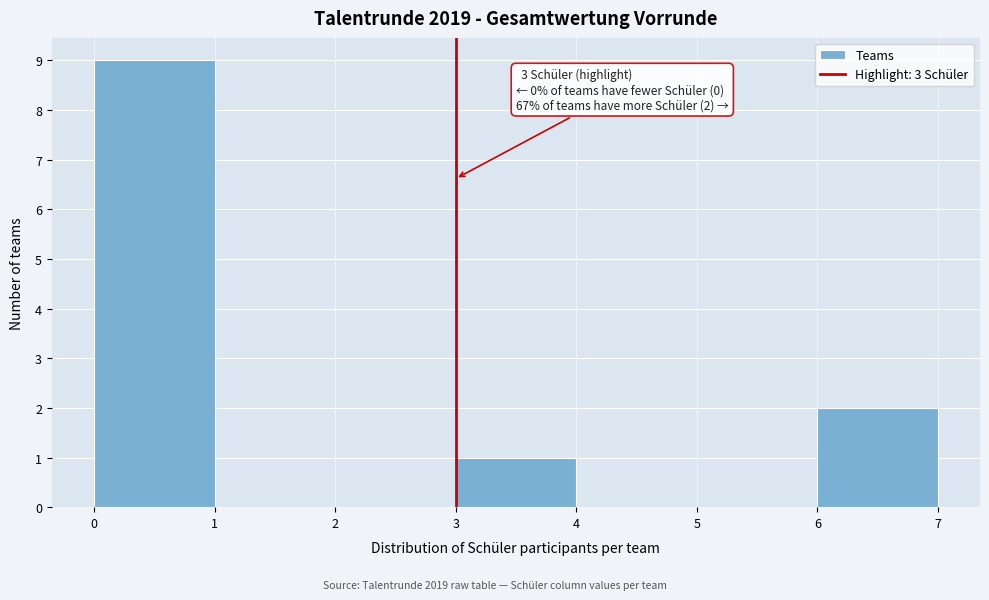

Which range on the x-axis has the tallest bar?

0 to 1